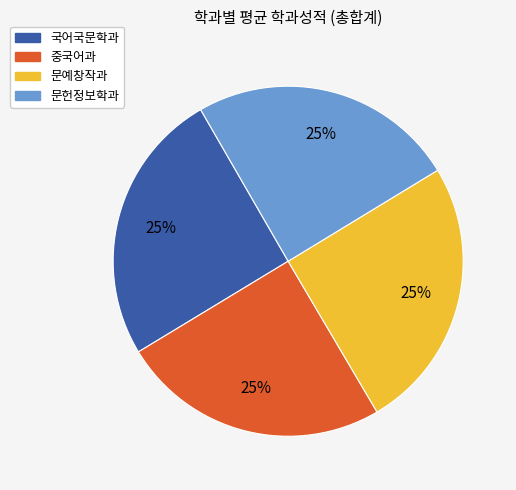

What percentage is the 중국어과 slice, to the nearest percent?

25%